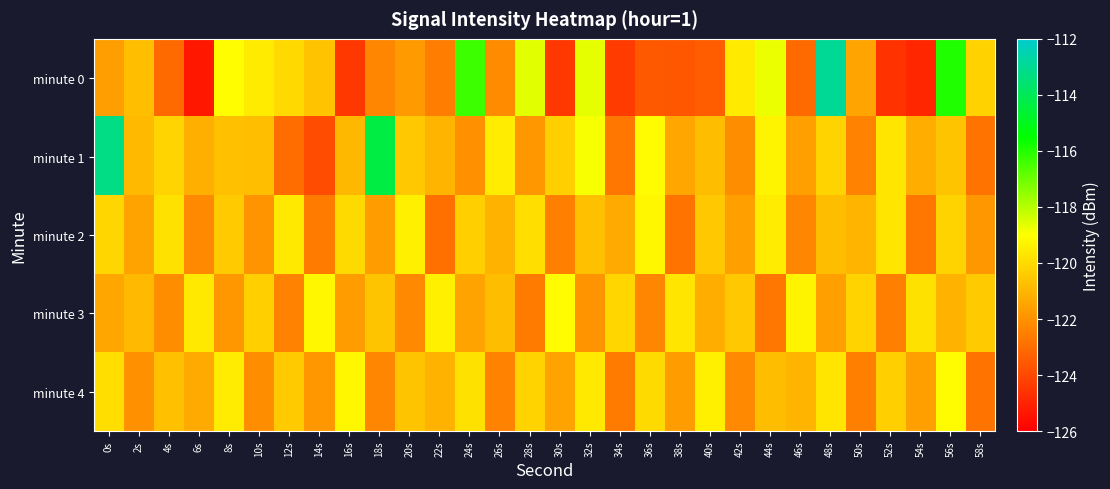

Reading left to right, extract all data points from this chart.

minute 0: 0s=-121.6	2s=-120.8	4s=-123.0	6s=-125.3	8s=-119.0	10s=-119.5	12s=-120.0	14s=-120.6	16s=-124.4	18s=-122.3	20s=-121.7	22s=-122.5	24s=-116.3	26s=-122.2	28s=-118.6	30s=-124.5	32s=-118.6	34s=-124.3	36s=-123.5	38s=-123.6	40s=-123.4	42s=-119.6	44s=-118.7	46s=-123.0	48s=-112.9	50s=-121.5	52s=-124.6	54s=-124.9	56s=-116.0	58s=-120.2
minute 1: 0s=-113.2	2s=-120.9	4s=-120.2	6s=-121.2	8s=-120.7	10s=-120.7	12s=-123.0	14s=-123.9	16s=-120.9	18s=-114.3	20s=-120.5	22s=-121.0	24s=-122.0	26s=-119.5	28s=-121.8	30s=-120.3	32s=-118.9	34s=-122.7	36s=-119.1	38s=-121.4	40s=-120.8	42s=-122.1	44s=-119.3	46s=-121.6	48s=-120.2	50s=-122.4	52s=-119.7	54s=-121.2	56s=-120.6	58s=-122.8
minute 2: 0s=-120.1	2s=-121.5	4s=-119.8	6s=-122.2	8s=-120.4	10s=-121.9	12s=-119.6	14s=-122.6	16s=-120.0	18s=-121.7	20s=-119.4	22s=-122.9	24s=-120.3	26s=-121.1	28s=-119.9	30s=-122.5	32s=-120.7	34s=-121.3	36s=-119.2	38s=-122.8	40s=-120.5	42s=-121.6	44s=-119.5	46s=-122.3	48s=-120.8	50s=-121.0	52s=-119.7	54s=-122.7	56s=-120.2	58s=-121.8
minute 3: 0s=-121.4	2s=-120.9	4s=-122.1	6s=-119.6	8s=-121.8	10s=-120.3	12s=-122.4	14s=-119.2	16s=-121.7	18s=-120.6	20s=-122.2	22s=-119.4	24s=-121.5	26s=-120.8	28s=-122.6	30s=-119.1	32s=-121.9	34s=-120.1	36s=-122.3	38s=-119.7	40s=-121.2	42s=-120.5	44s=-122.7	46s=-119.3	48s=-121.6	50s=-120.2	52s=-122.5	54s=-119.8	56s=-121.1	58s=-120.4
minute 4: 0s=-119.9	2s=-122.0	4s=-120.7	6s=-121.3	8s=-119.5	10s=-122.1	12s=-120.4	14s=-121.8	16s=-119.2	18s=-122.3	20s=-120.6	22s=-121.1	24s=-119.8	26s=-122.4	28s=-120.2	30s=-121.5	32s=-119.6	34s=-122.6	36s=-120.0	38s=-121.7	40s=-119.4	42s=-122.2	44s=-120.8	46s=-121.0	48s=-119.7	50s=-122.5	52s=-120.3	54s=-121.6	56s=-119.1	58s=-122.8